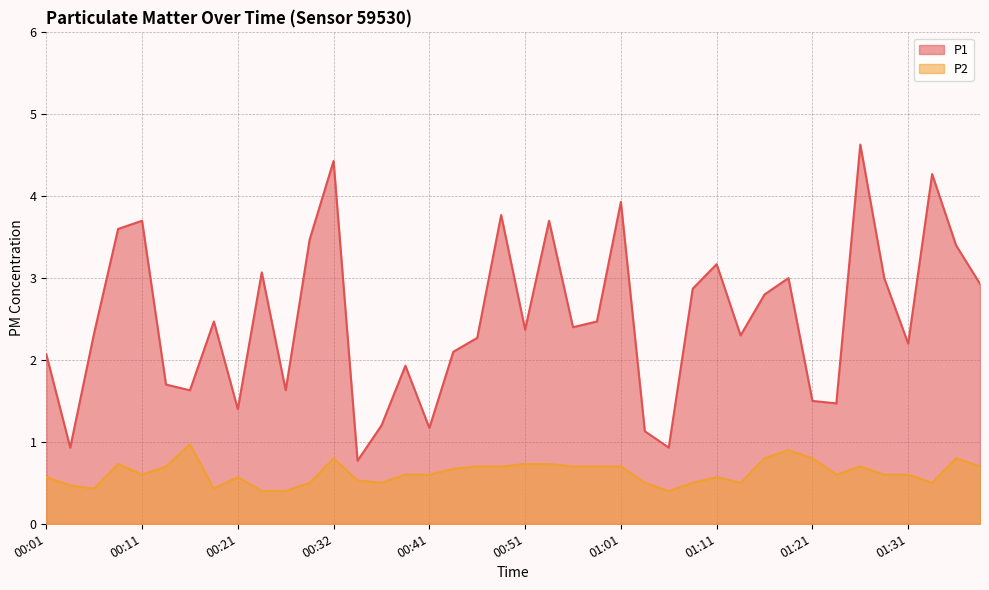

At which label is P1 closest to 2?

00:01